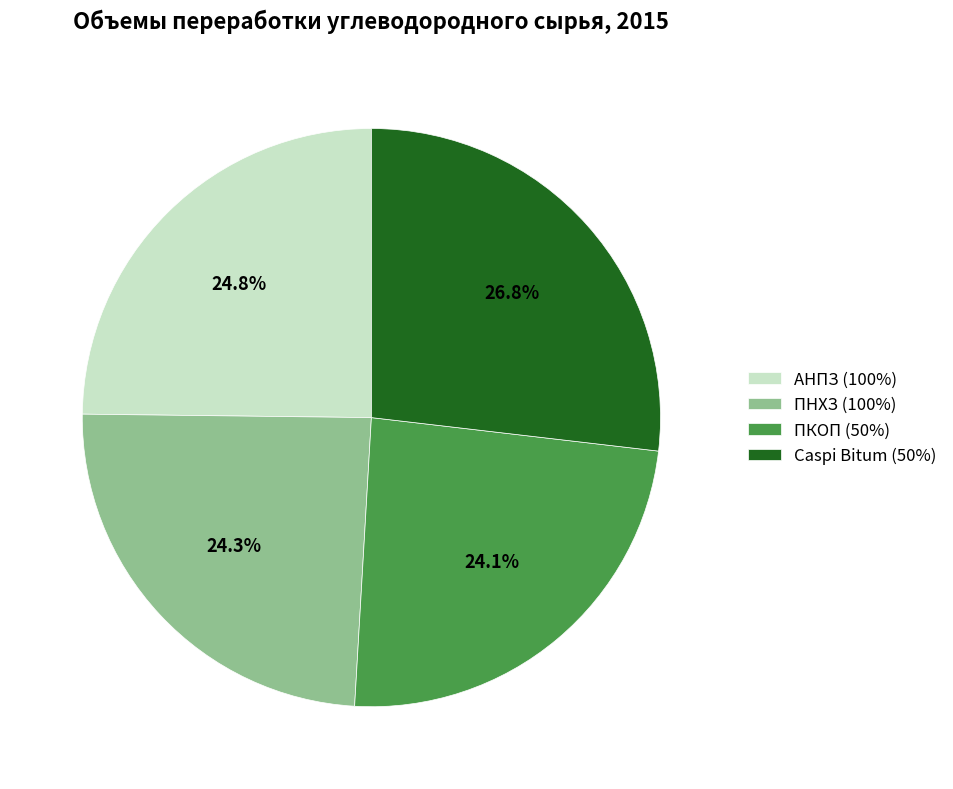

Is there any slice that represents more than half of the pie?

No